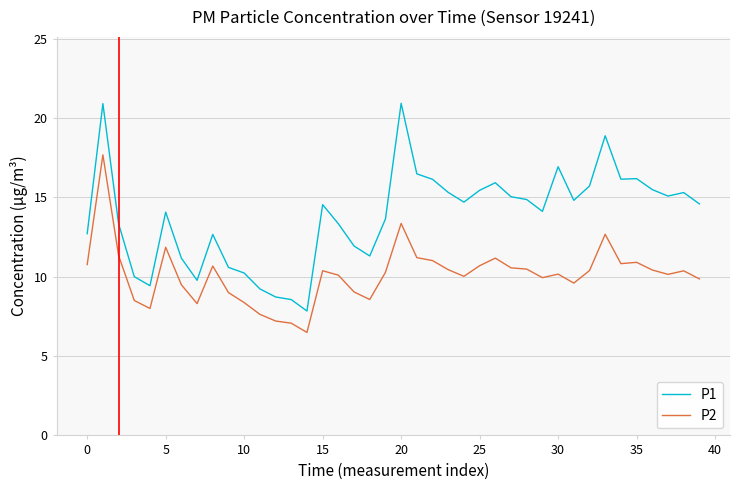

True or false: P2 and P1 intersect in this chart.

False